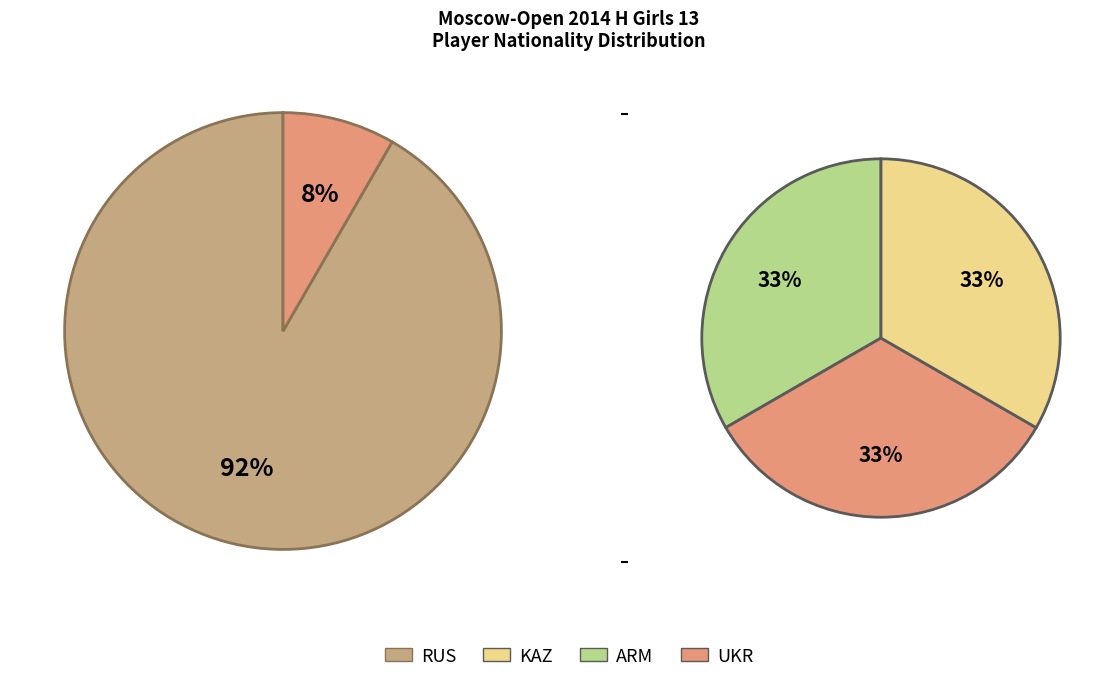

Is KAZ the majority of the pie?

No